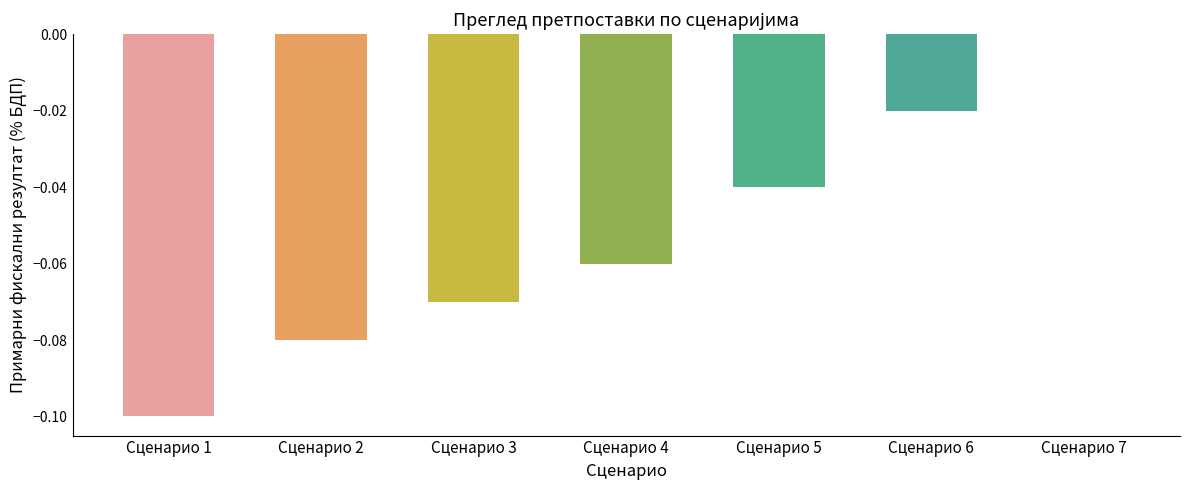

At which category does the chart reach its peak across all series?

Сценарио 7